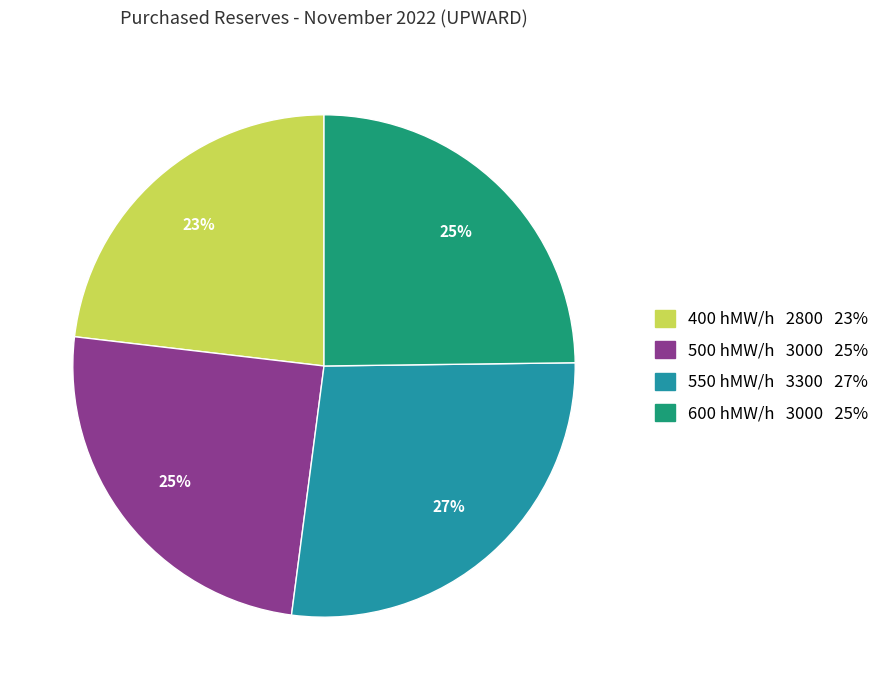

What is the ratio of the value at 550 hMW/h 3300 27% to the value at 600 hMW/h 3000 25%?

1.1